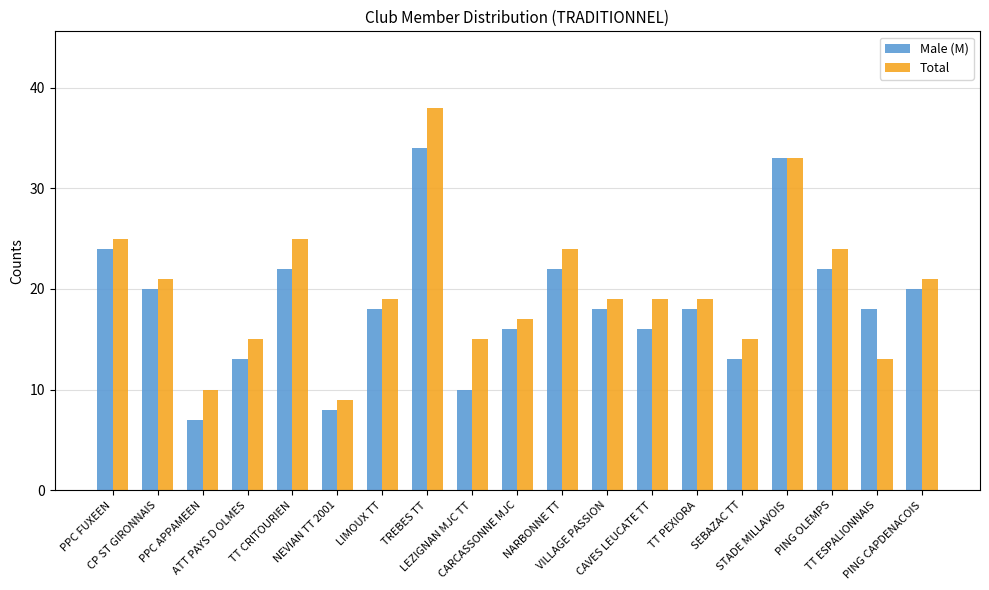

Does the chart contain any negative values?

No